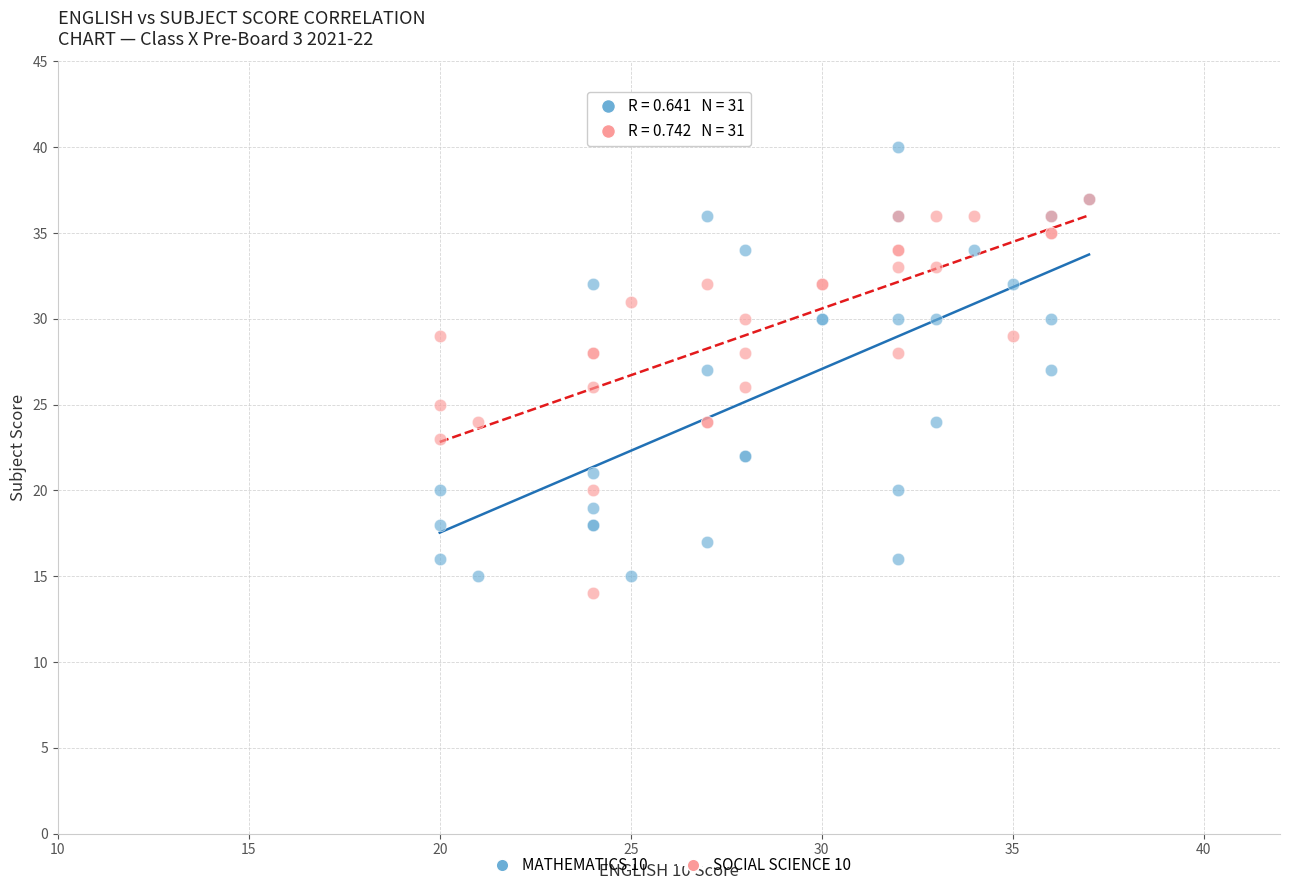

Which series reaches the maximum Y coordinate?

MATHEMATICS 10